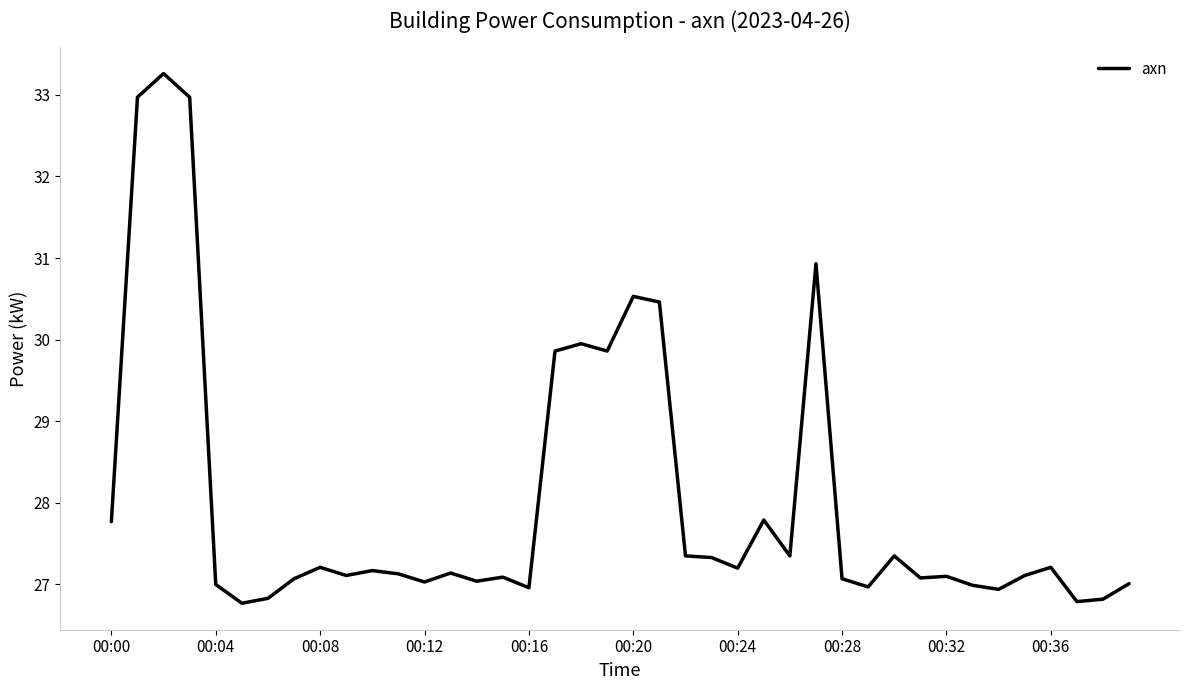

What is the greatest value displayed?

33.3